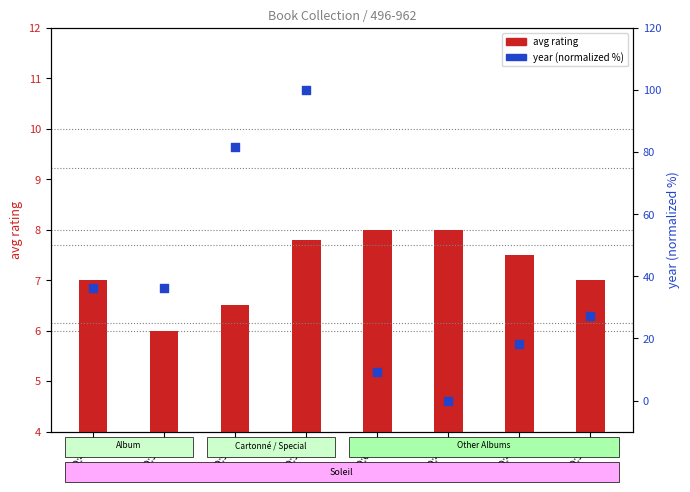

At how many categories does at least one series exceed 54?

2